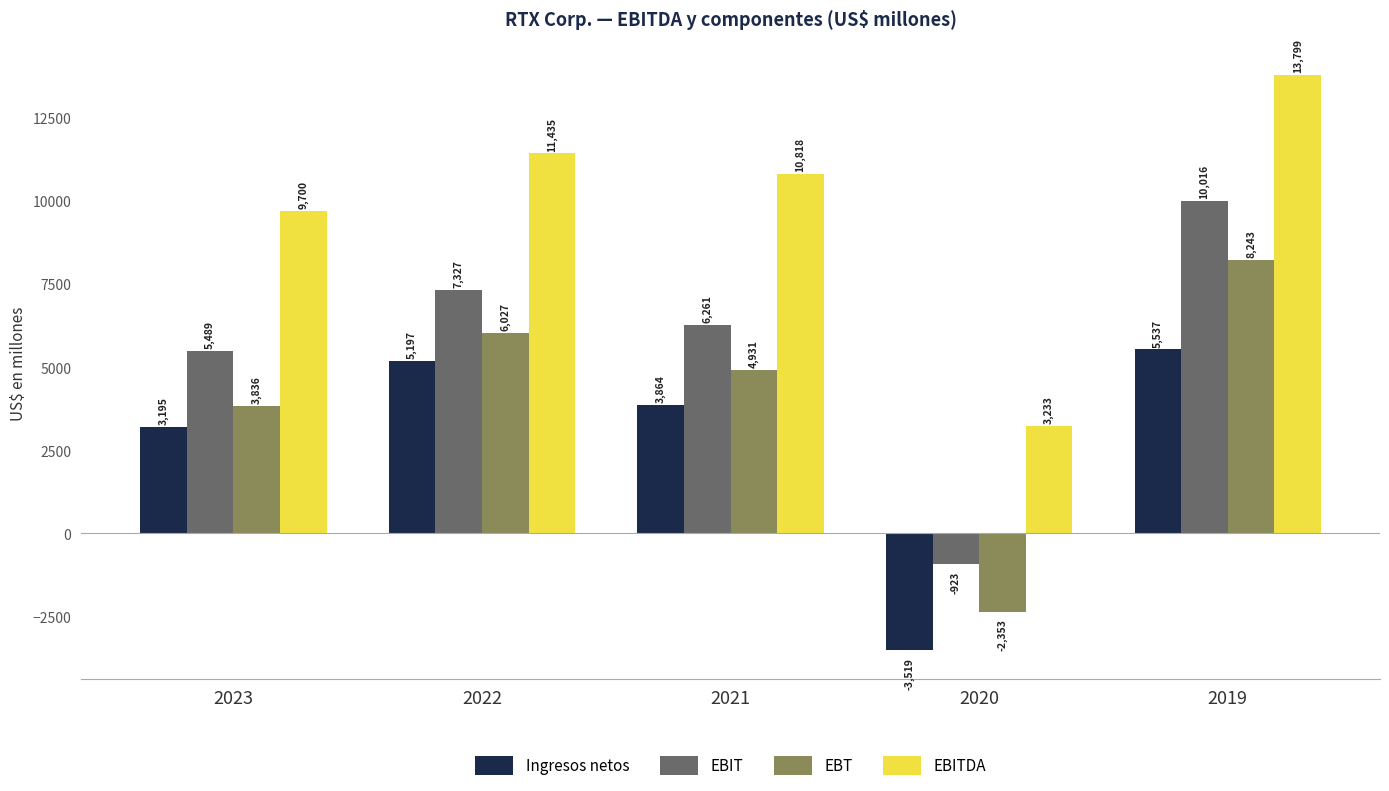

Reading right to left, extract all data points from this chart.

Ingresos netos: 5537	-3519	3864	5197	3195
EBIT: 10016	-923	6261	7327	5489
EBT: 8243	-2353	4931	6027	3836
EBITDA: 13799	3233	10818	11435	9700